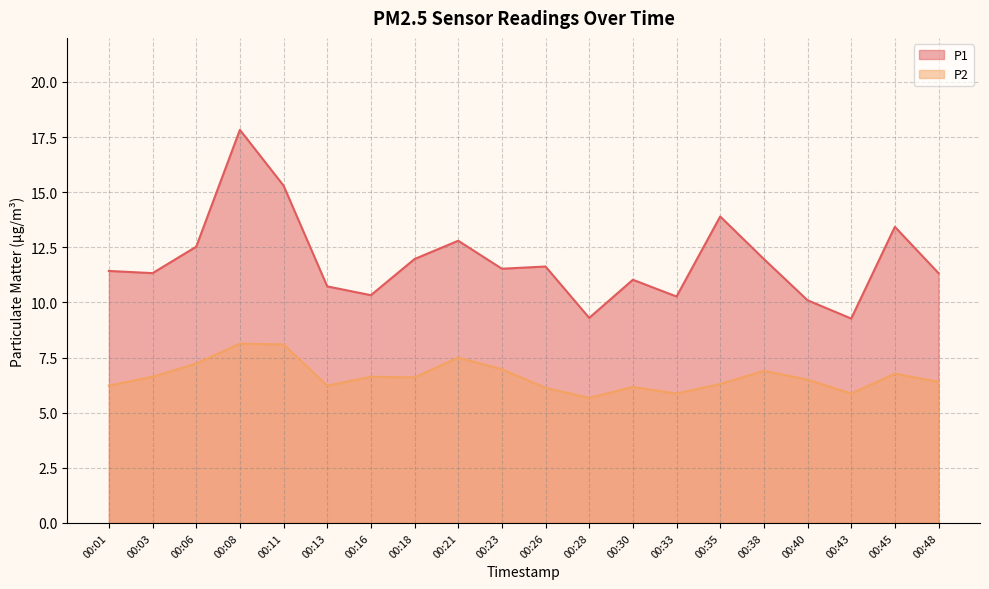

What are all the series names shown in the legend?

P1, P2